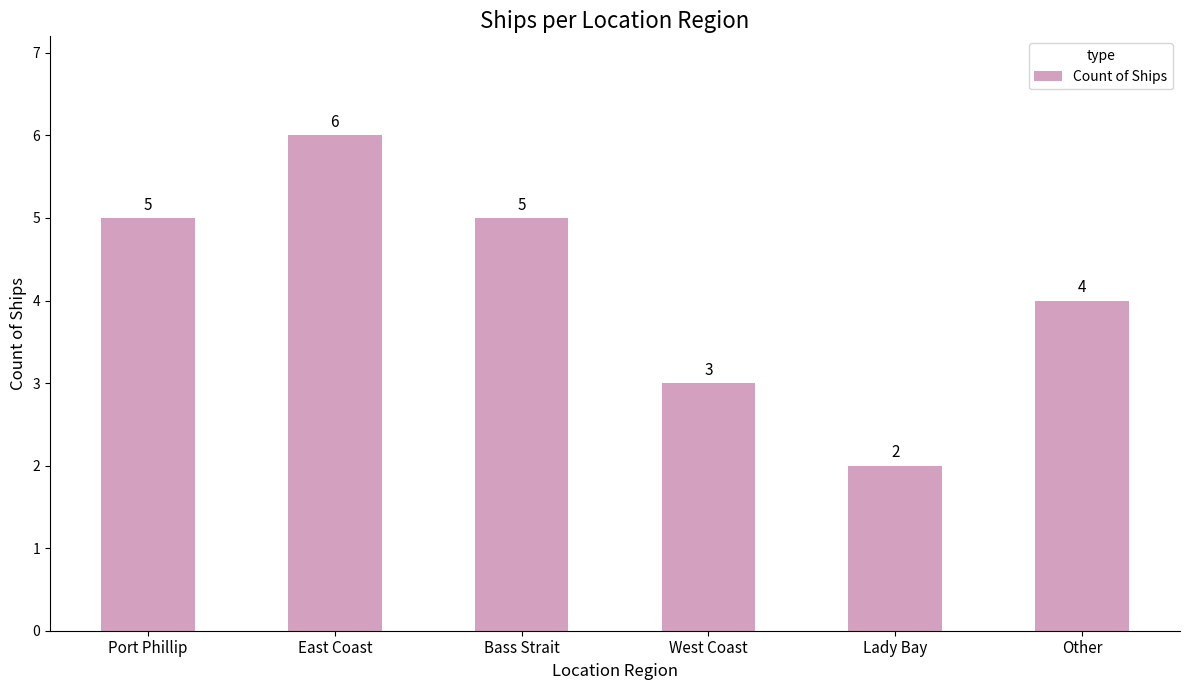

True or false: the data shows 1 at Other.

False